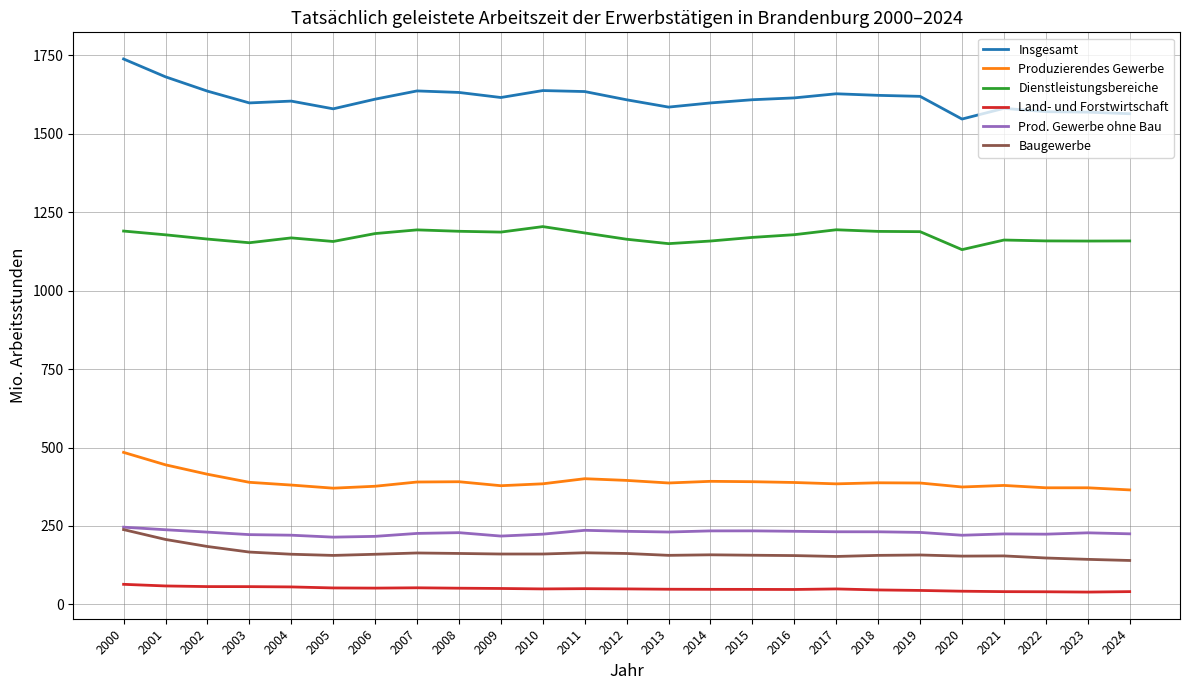

What value does the Land- und Forstwirtschaft series have at 2016?

47.5